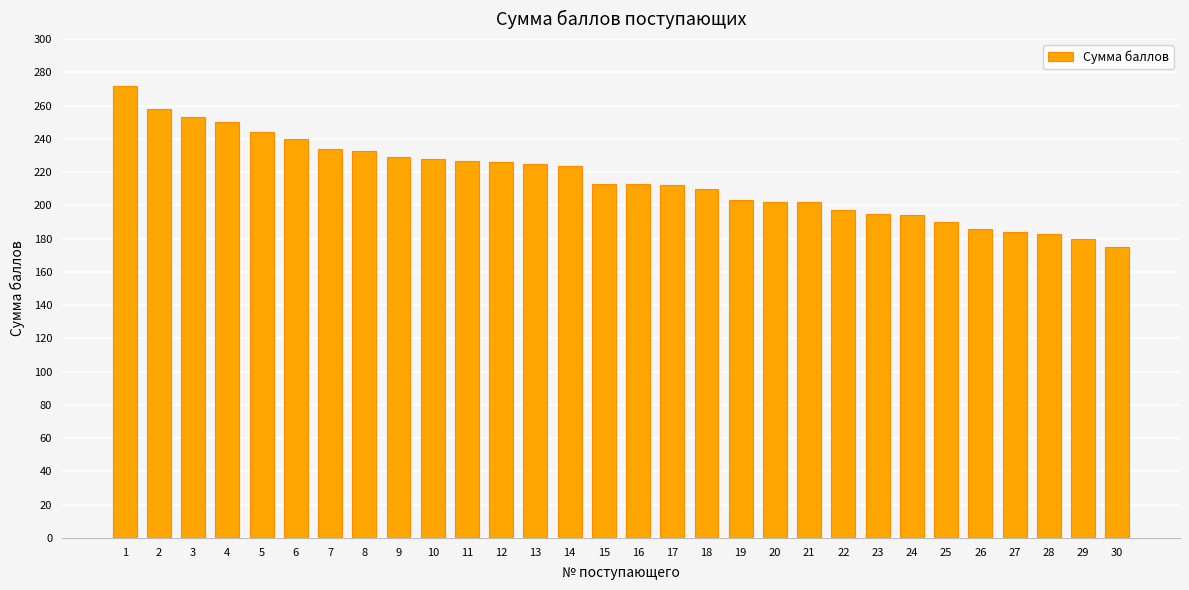

What is the smallest value displayed?

175